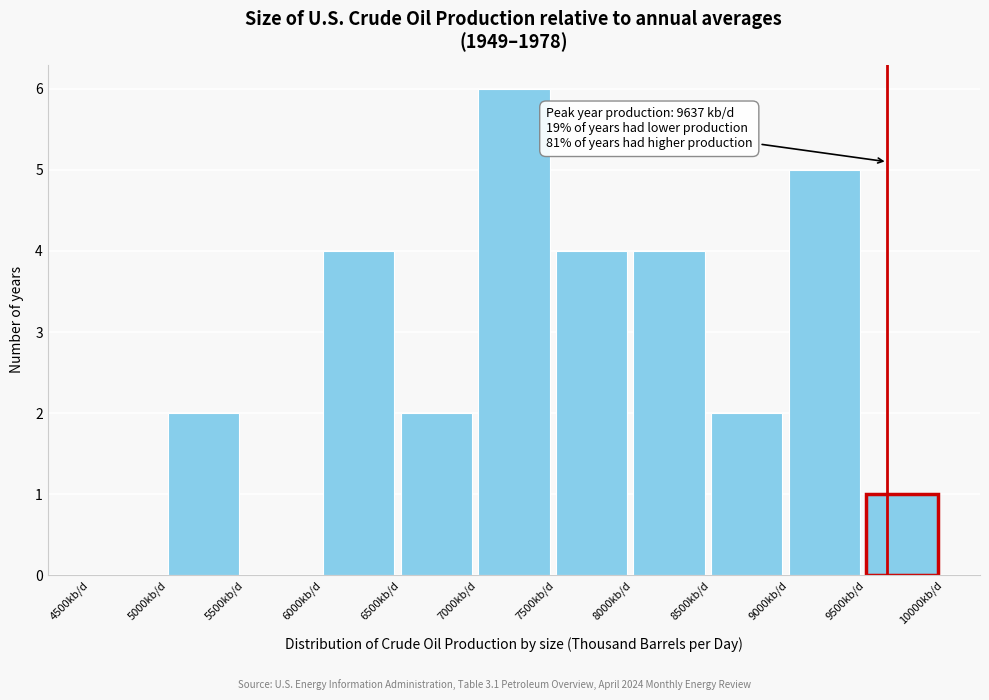

Over which range of the x-axis is the bar tallest?

7000 to 7500